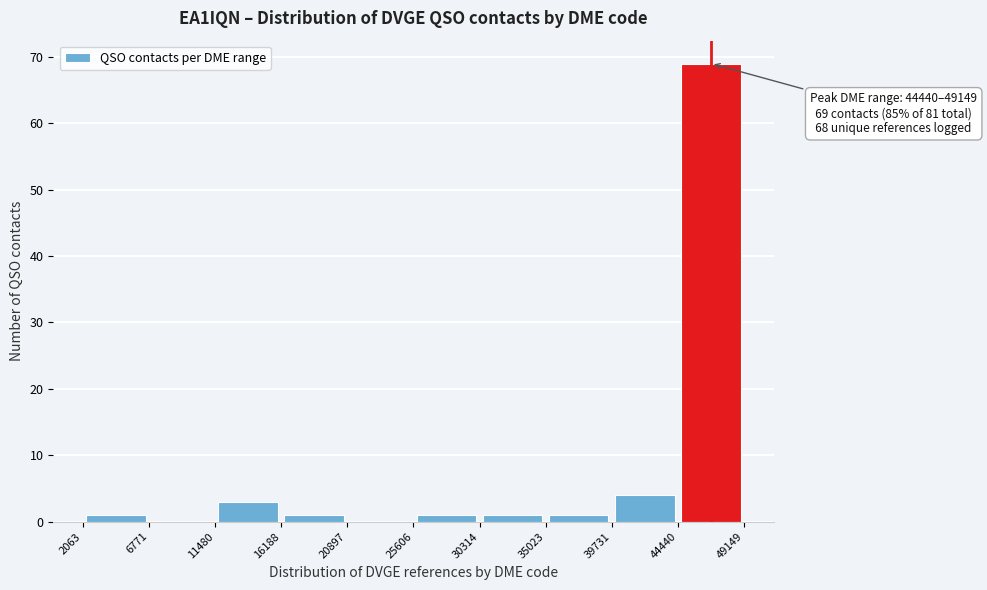

Over which range of the x-axis is the bar tallest?

44440 to 49149